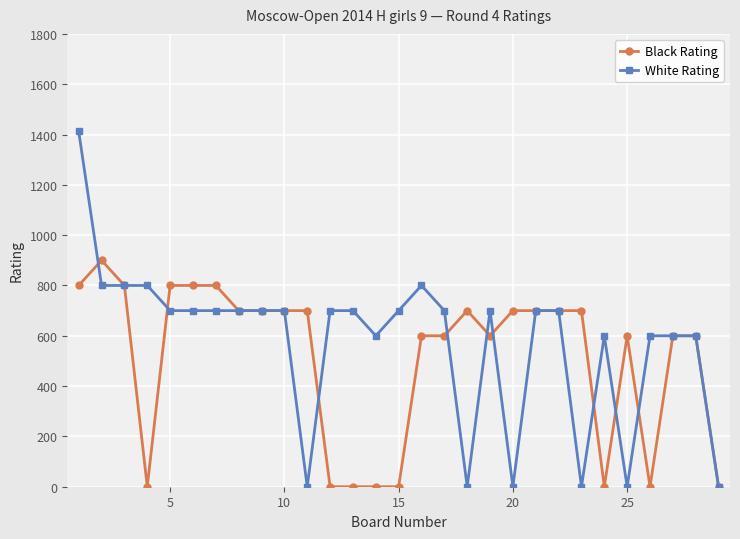

Reading right to left, what are all the values shown in this chart?

Black Rating: 0	600	600	0	600	0	700	700	700	700	600	700	600	600	0	0	0	0	700	700	700	700	800	800	800	0	800	900	800
White Rating: 0	600	600	600	0	600	0	700	700	0	700	0	700	800	700	600	700	700	0	700	700	700	700	700	700	800	800	800	1412